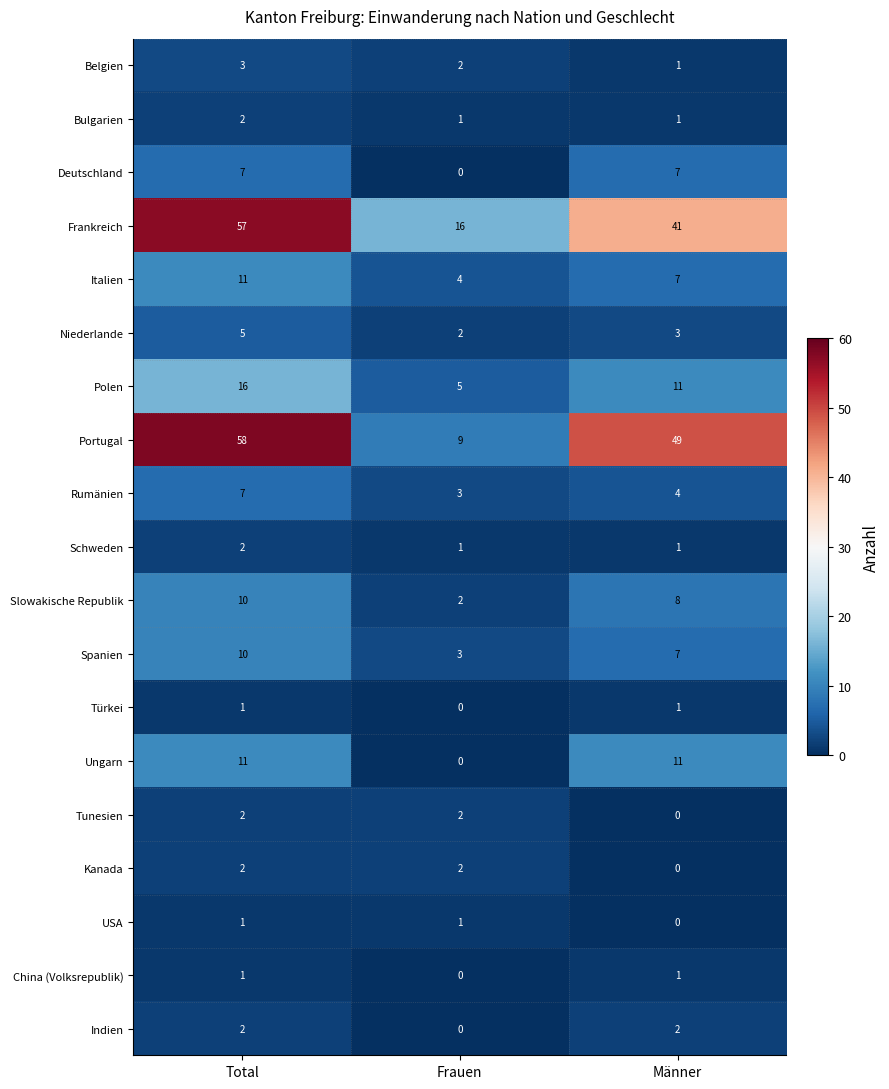

How many categories are shown in the chart?

3